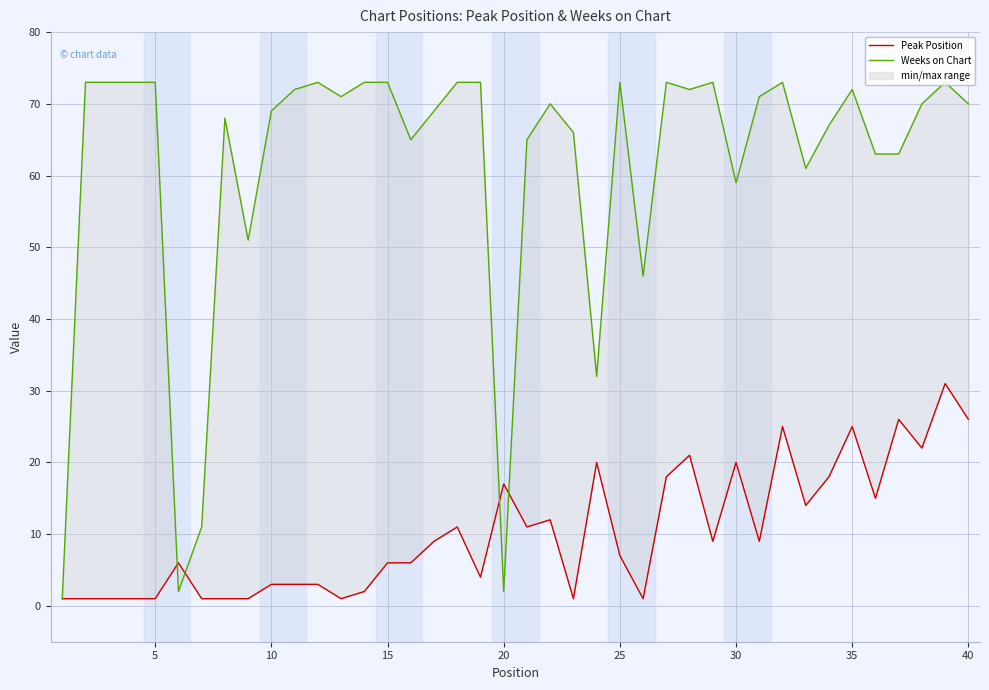

What is the lowest value of the Peak Position series?

1